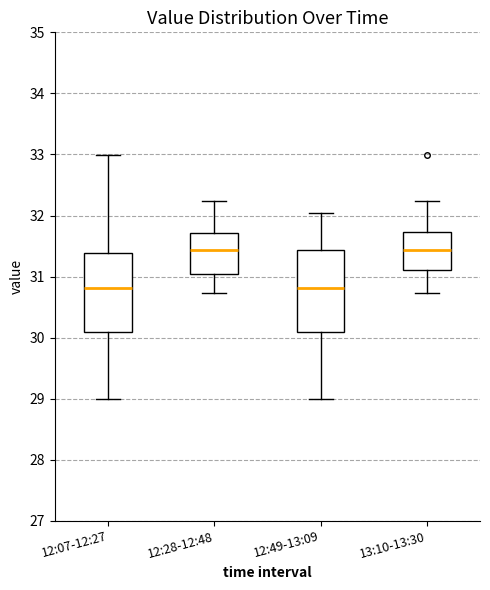

Where does the median line of the box for 12:07-12:27 sit on the y-axis? The values are not printed on the chart, so give them approximately, as read against the axis.

30.8